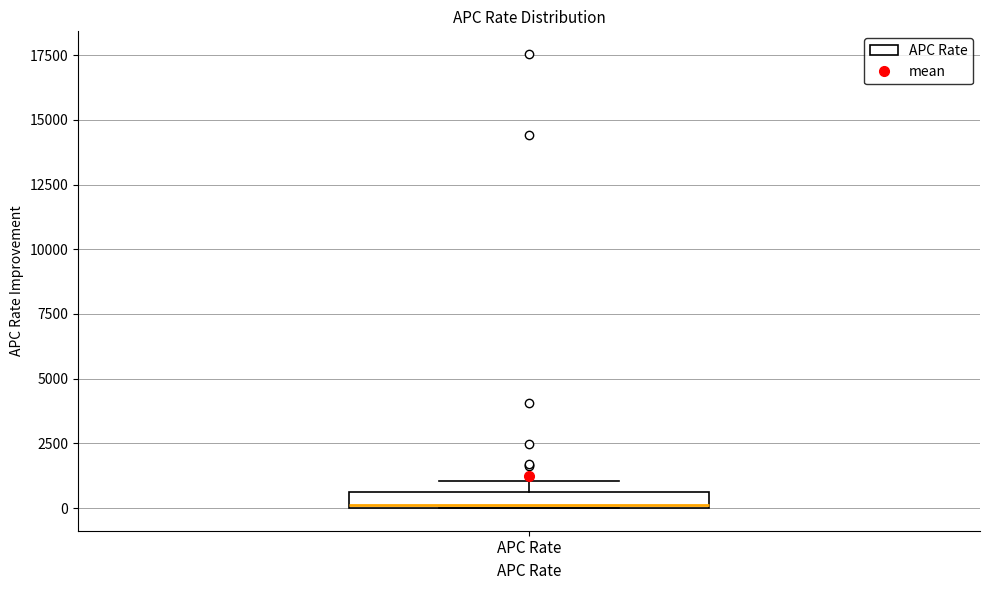

Where is the upper edge of the box for APC Rate on the y-axis? The values are not printed on the chart, so give them approximately, as read against the axis.

500